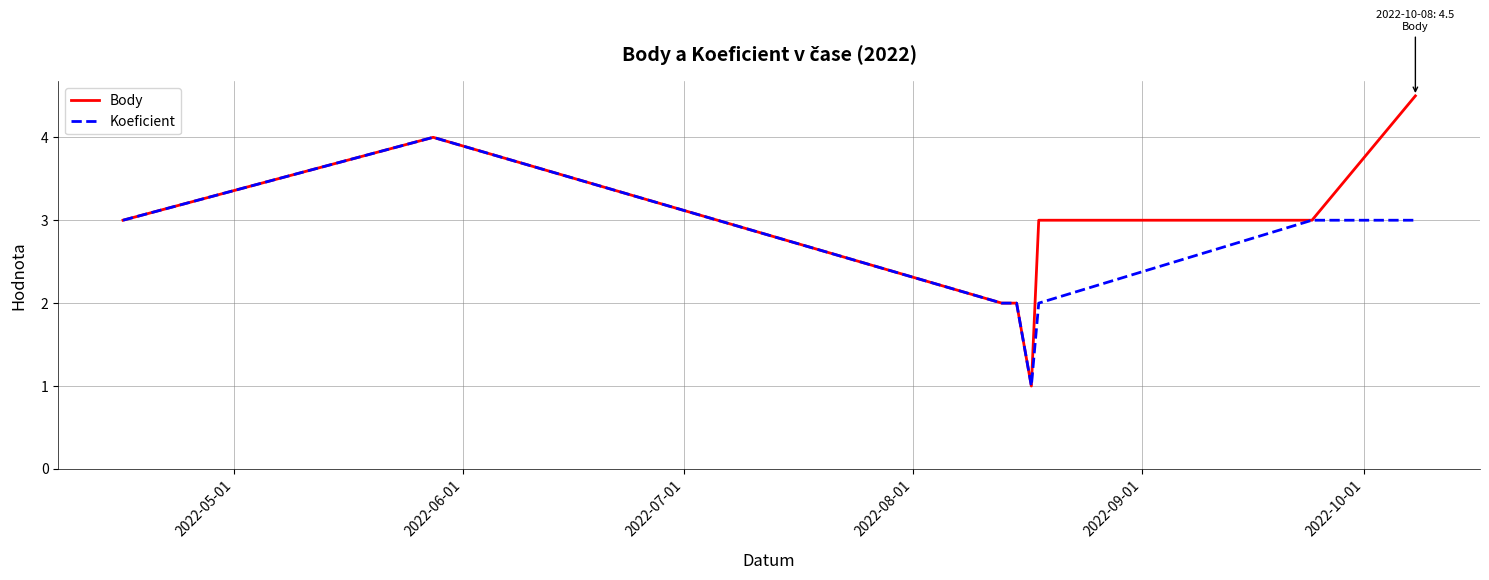

What is the smallest value displayed?

1.0